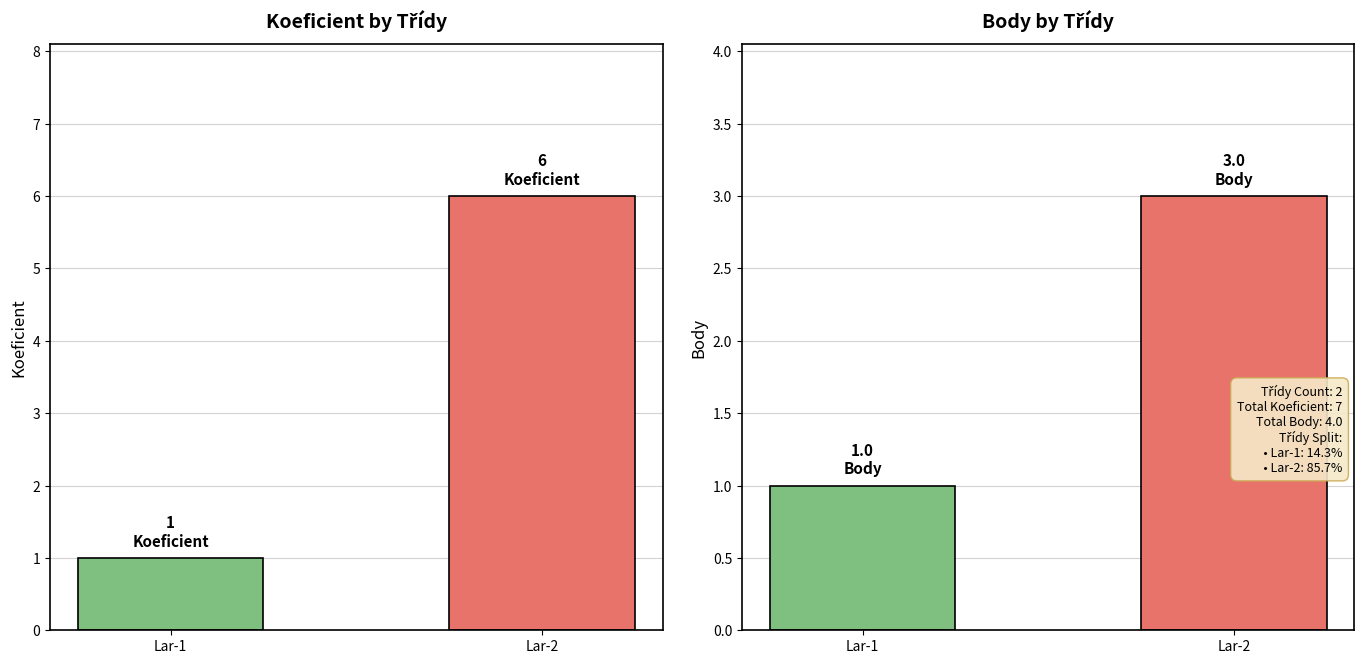

Which has a higher value, Lar-2 or Lar-1?

Lar-2